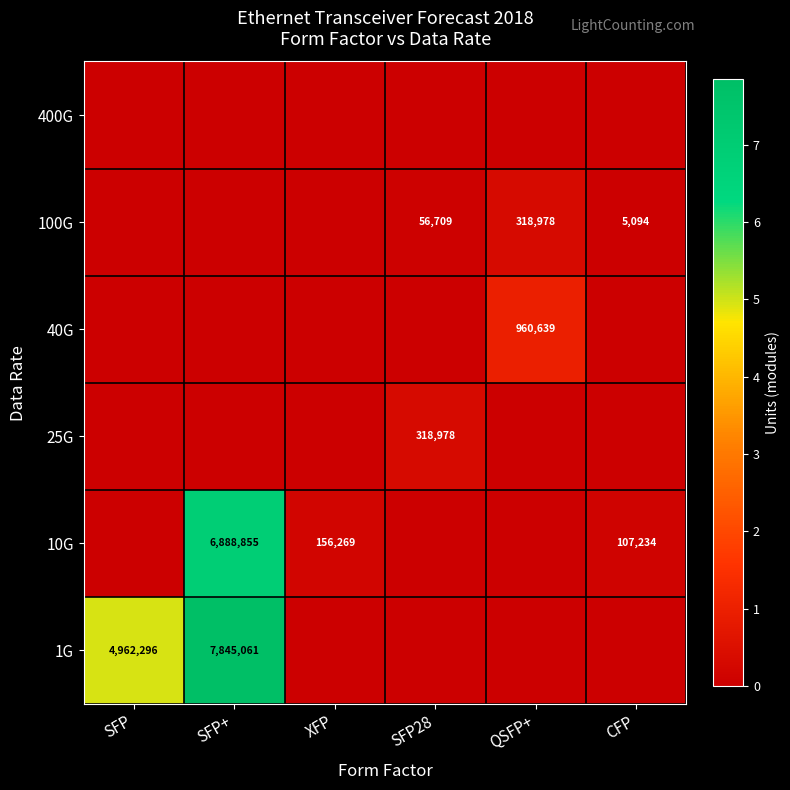

The value of 10G at SFP+ is 6888855. True or false?

True